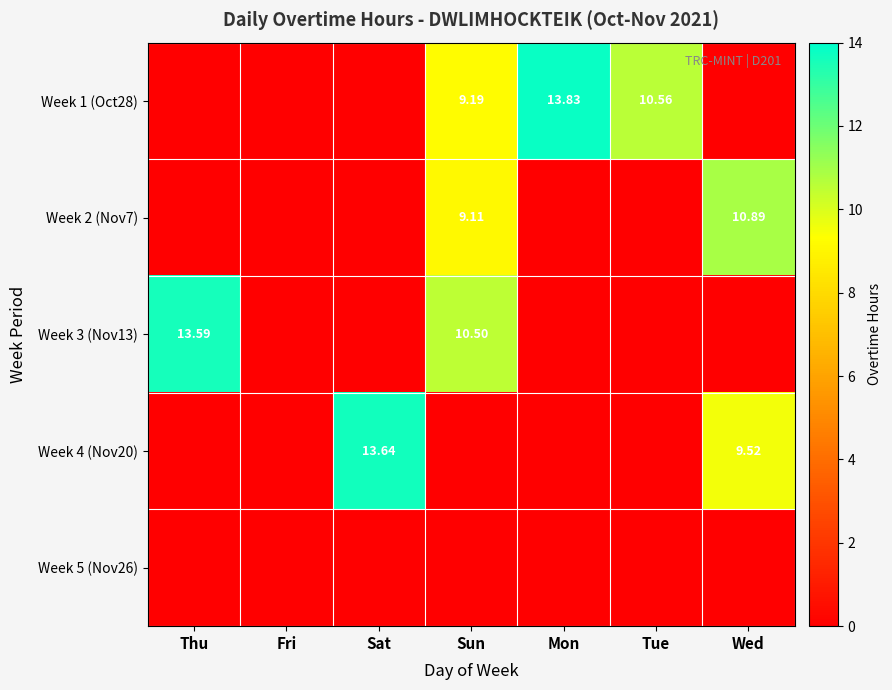

What is the total value across all series at Tue?

10.6